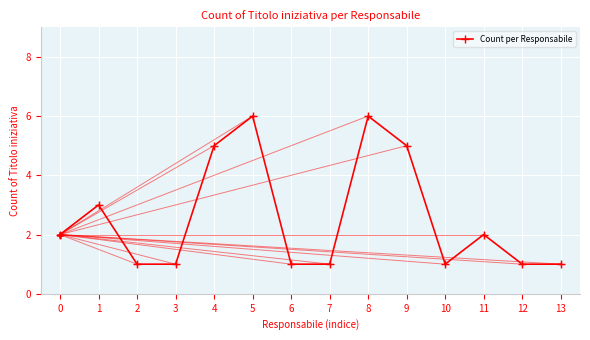

Between 9 and 3, which is larger?

9